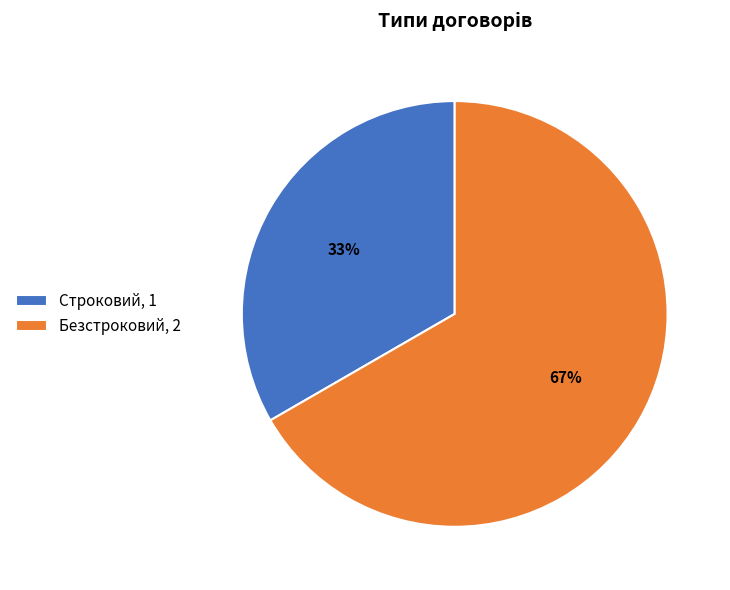

Approximately how many times larger is the value at Строковий, 1 compared to Безстроковий, 2?

0.5